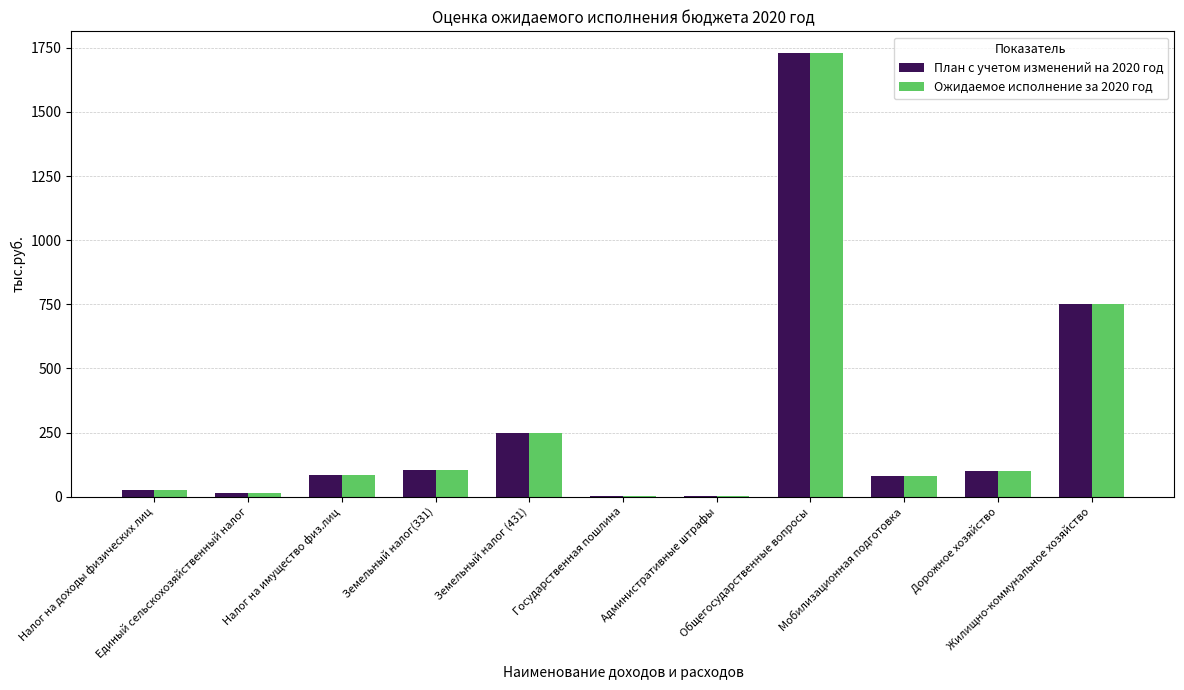

What is the sum of all План с учетом изменений на 2020 год values?

3134.5